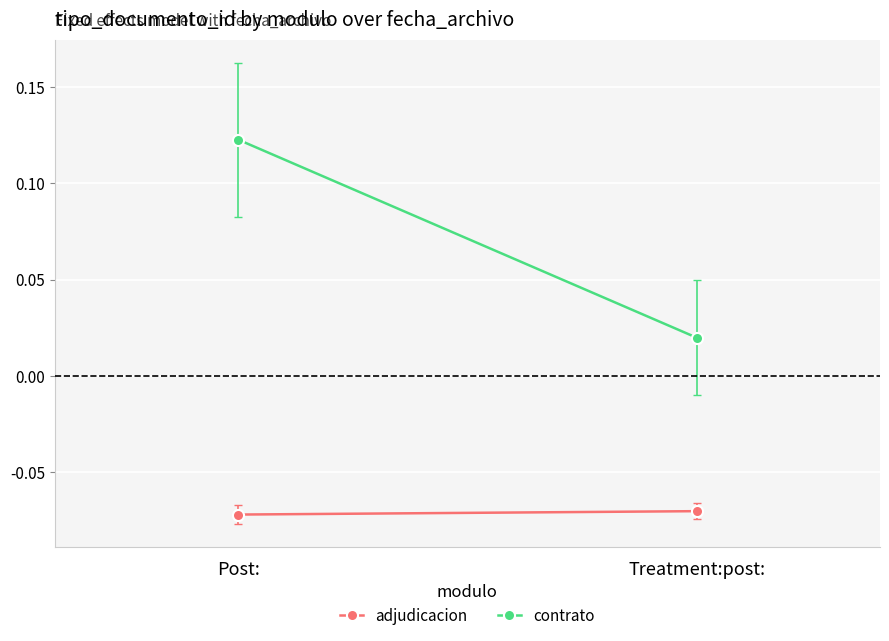

At which category is the sum across all series the highest?

Post: